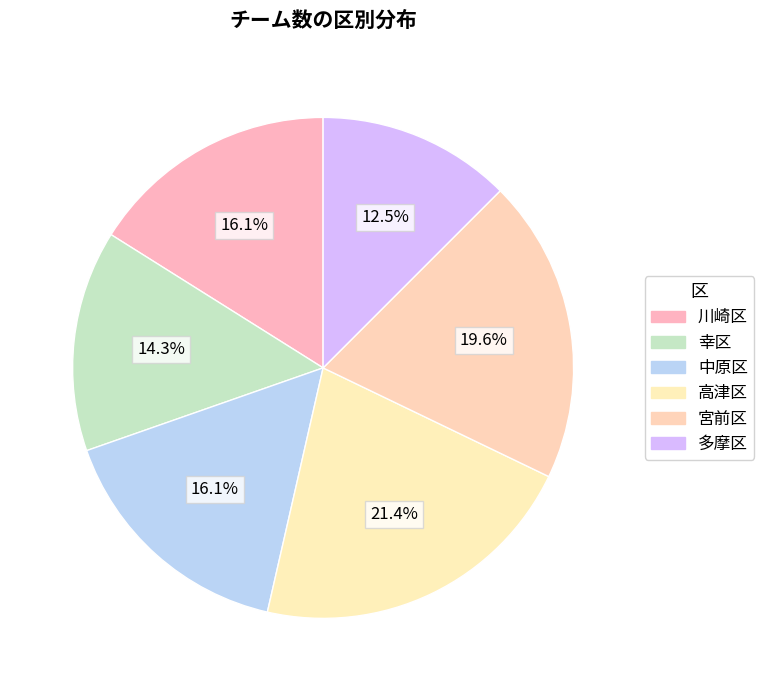

Count the number of slices in the pie.

6